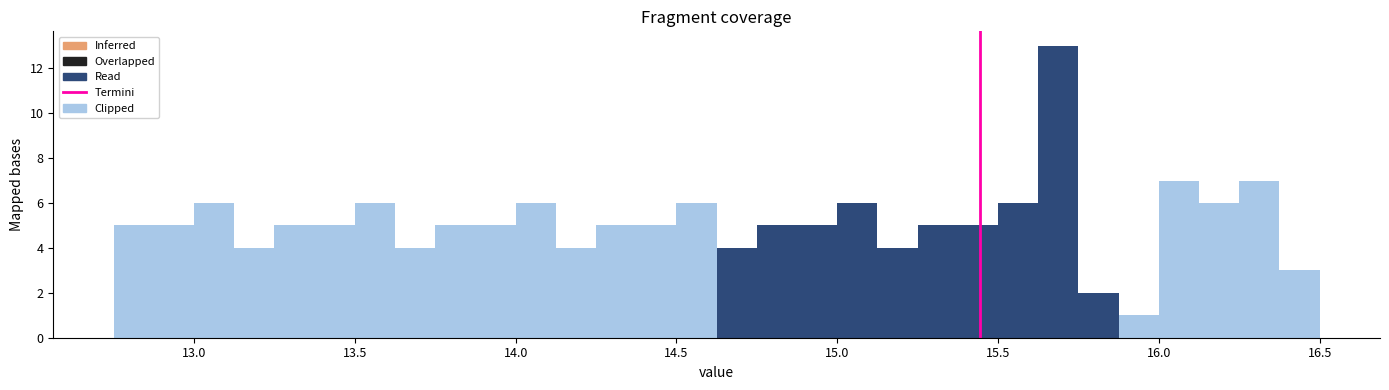

Around what value on the x-axis is the tallest bar? Give the approximate position of its centre, as read against the axis.

15.70